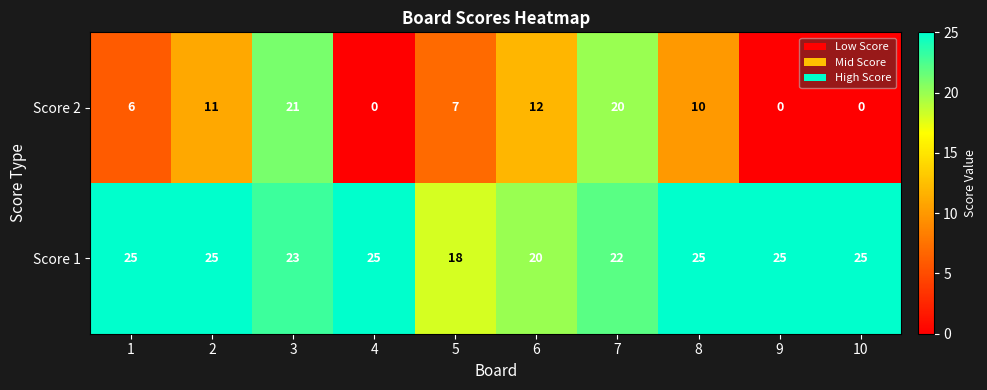

Where is Score 1 nearest to the value 21?

6